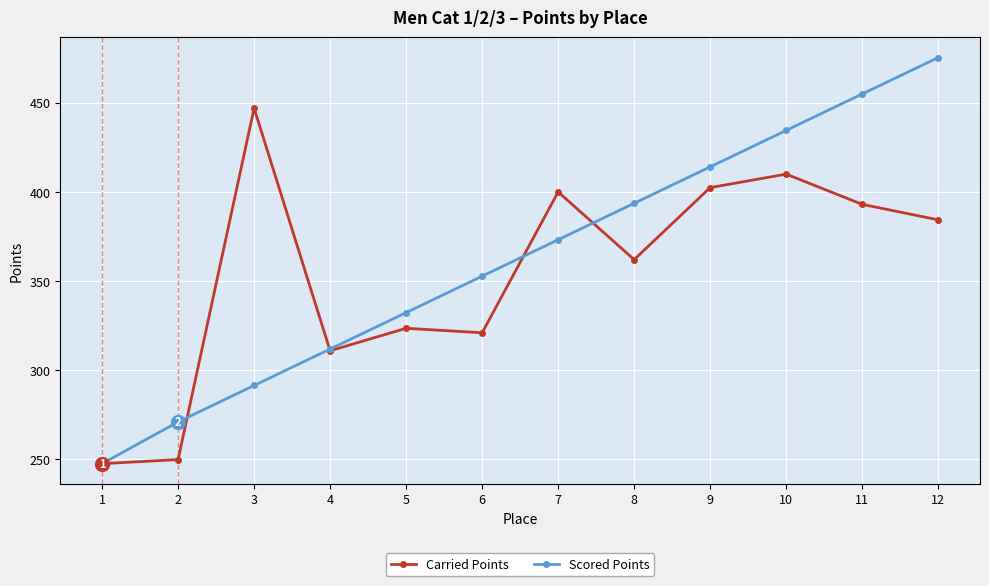

Which series ends up on top after the final intersection of Scored Points and Carried Points?

Scored Points